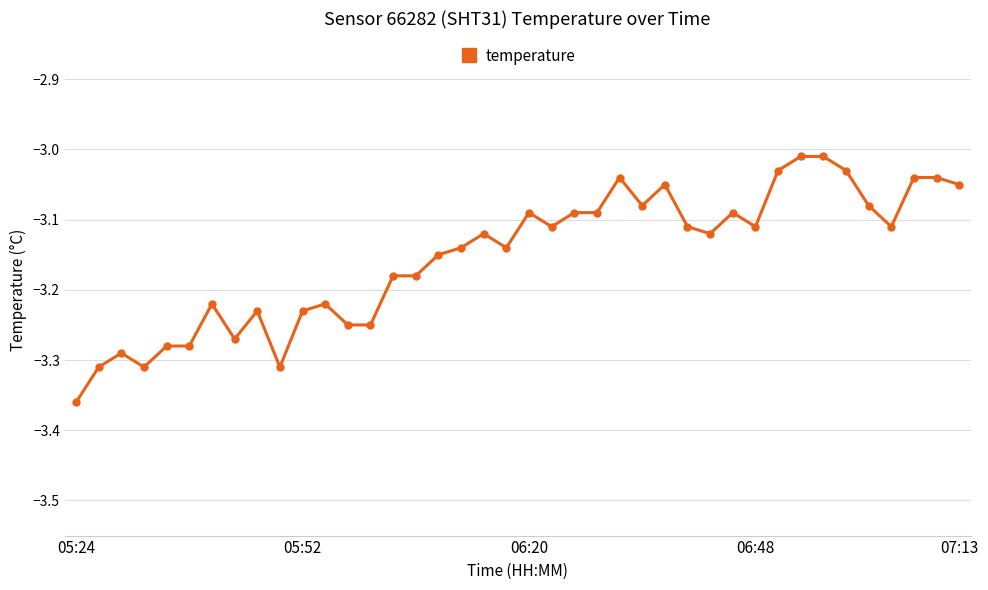

What is the difference between the second highest and second lowest values?

0.3